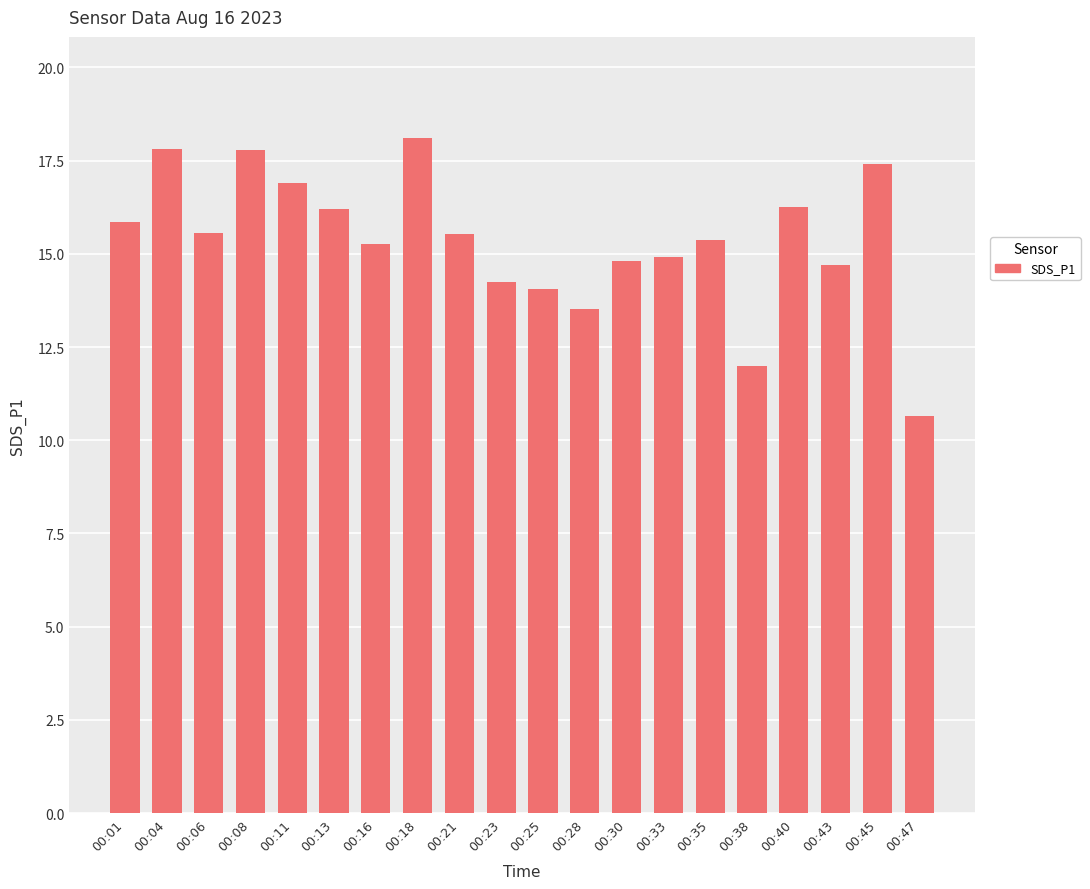

What is the approximate value at 00:45?

17.4